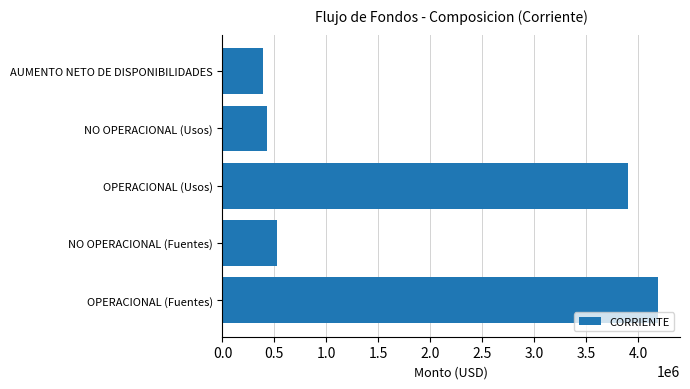

Approximately how many times larger is the value at OPERACIONAL (Fuentes) compared to NO OPERACIONAL (Fuentes)?

8.0